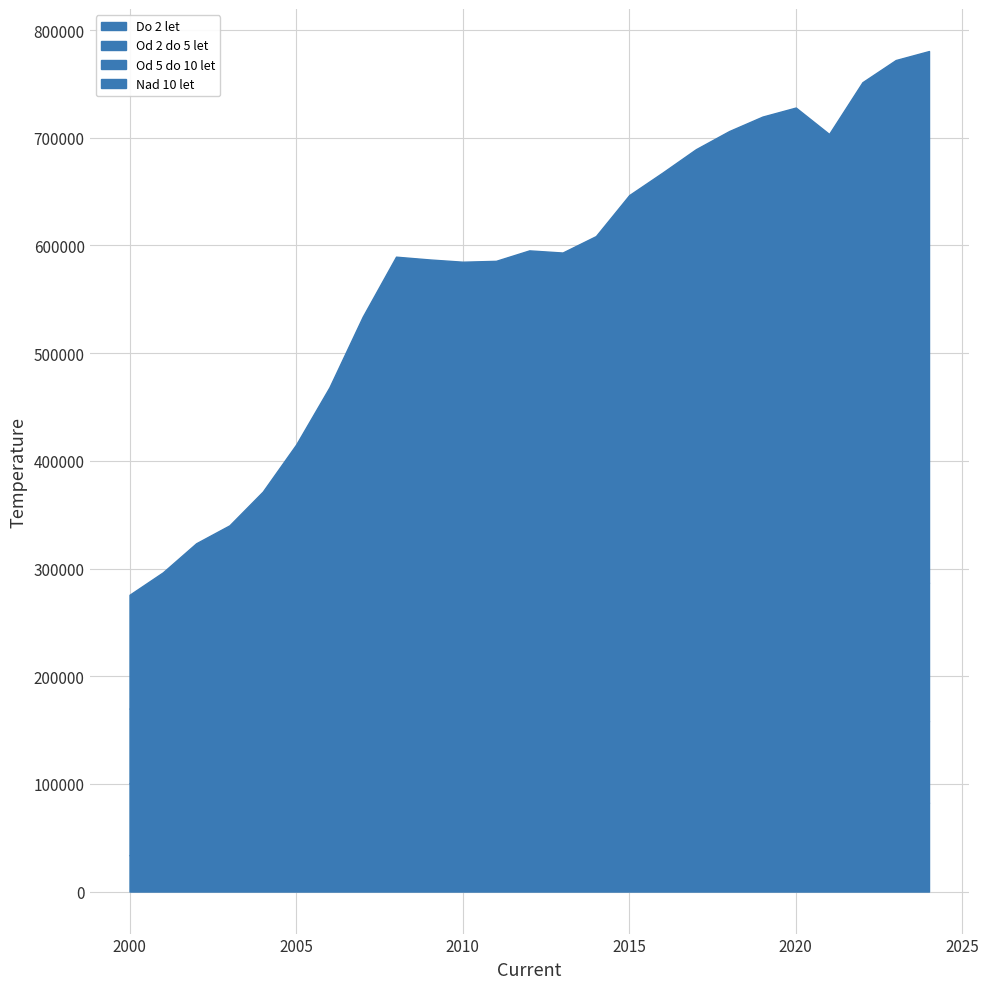

Which series ends up on top after the final intersection of Do 2 let and Od 2 do 5 let?

Do 2 let